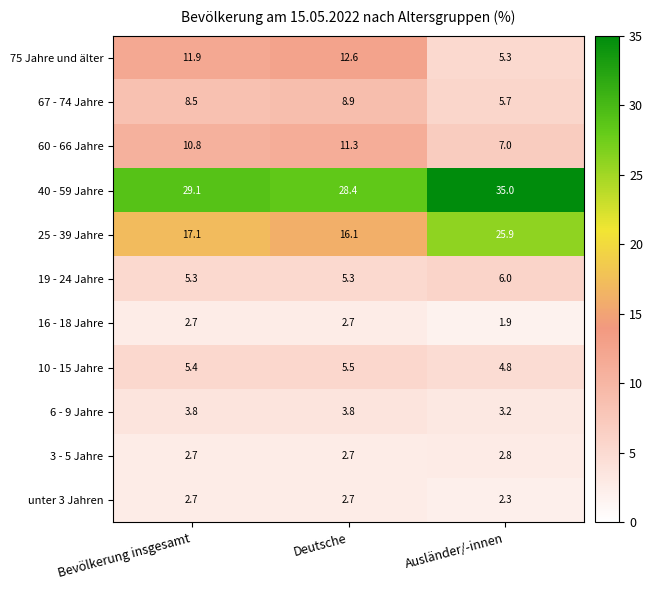

Rank the categories by 25 - 39 Jahre value from lowest to highest.

Deutsche, Bevölkerung insgesamt, Ausländer/-innen